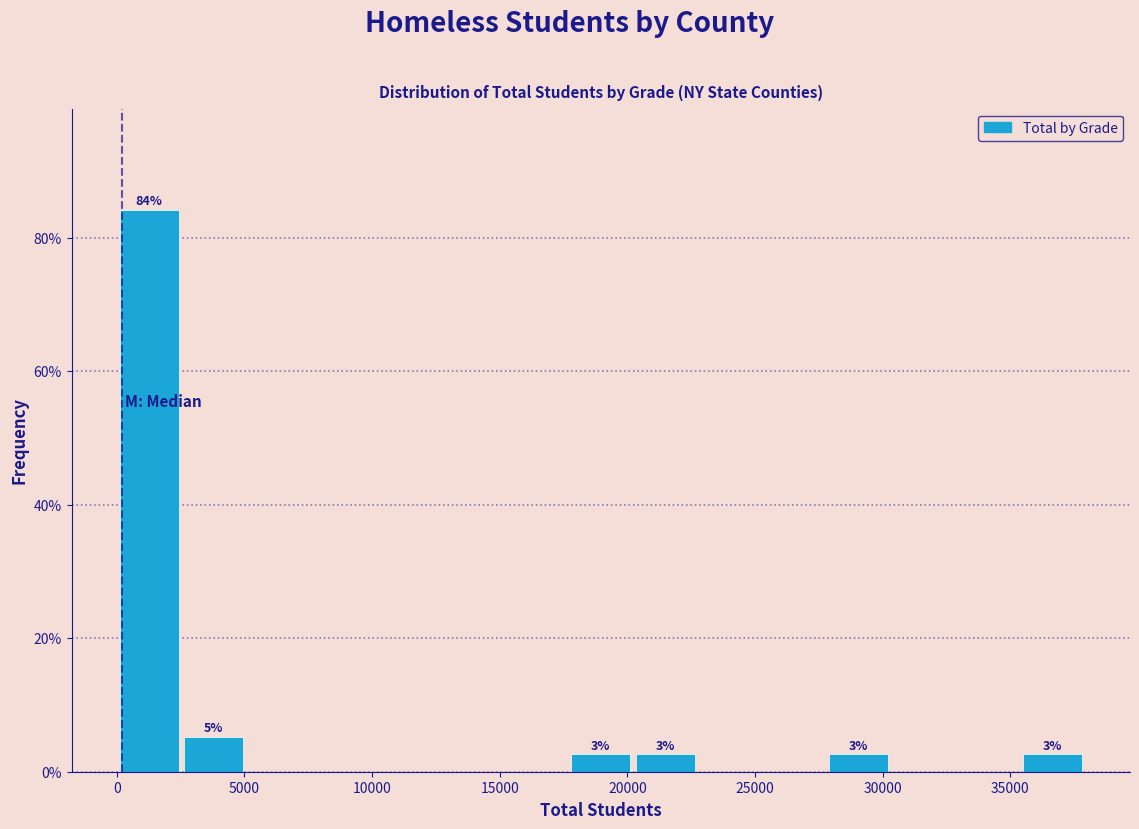

Which range on the x-axis has the tallest bar?

0 to 2500